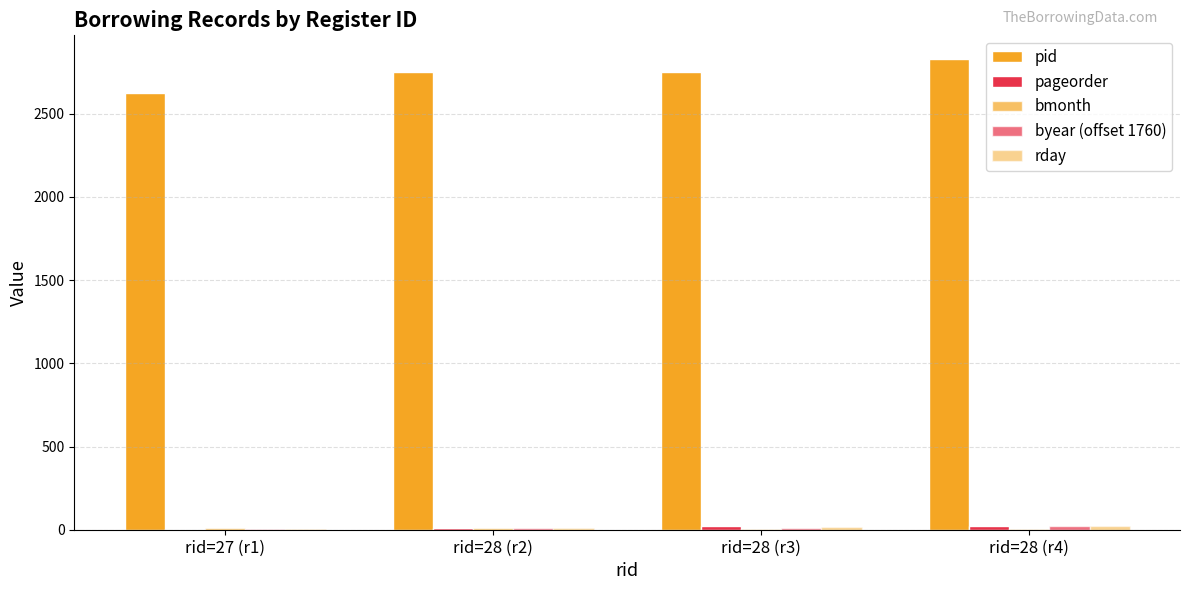

How many data points does each series have?

4